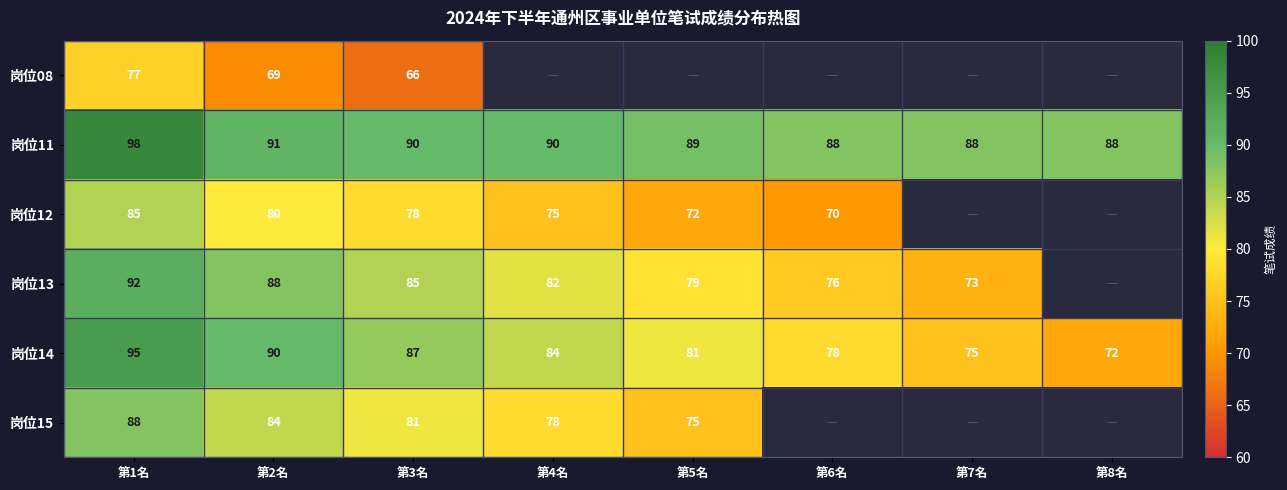

Is it true that 岗位15 equals 44 at 第4名?

False